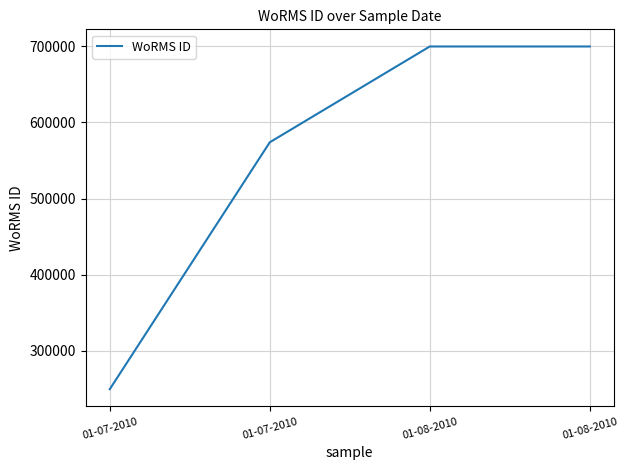

Reading right to left, what are all the values shown in this chart?

01-08-2010=699620	01-08-2010=699620	01-07-2010=573853	01-07-2010=249731